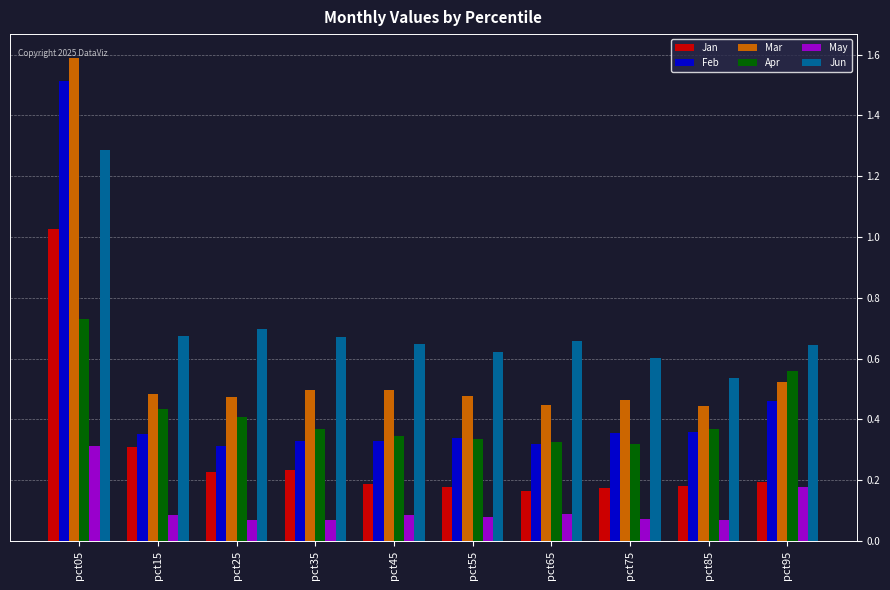

Is it true that Jan equals 0.3 at pct95?

False